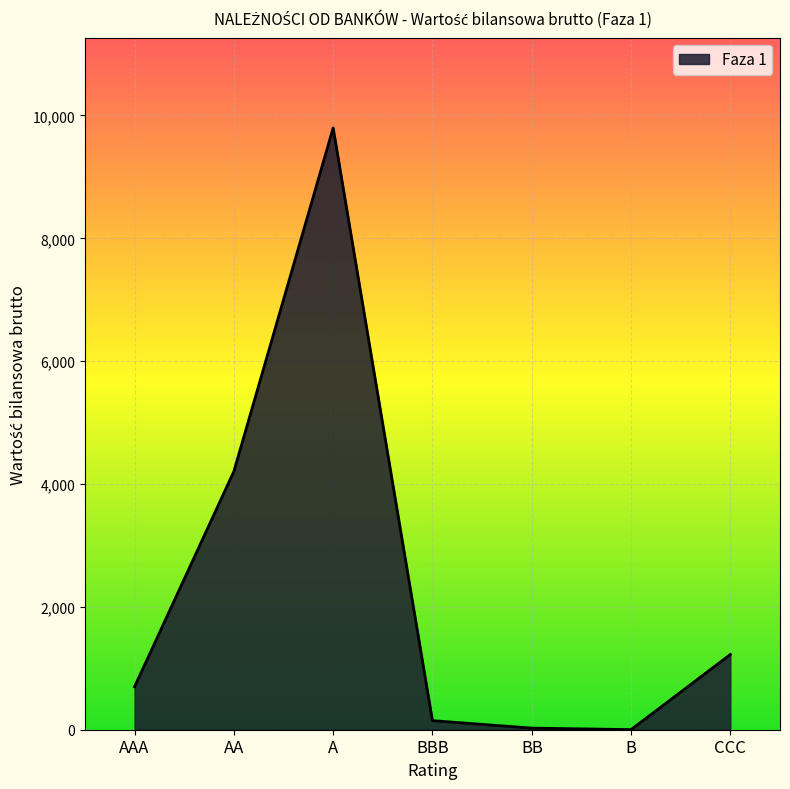

What is the difference between the second highest and minimum values?

4203